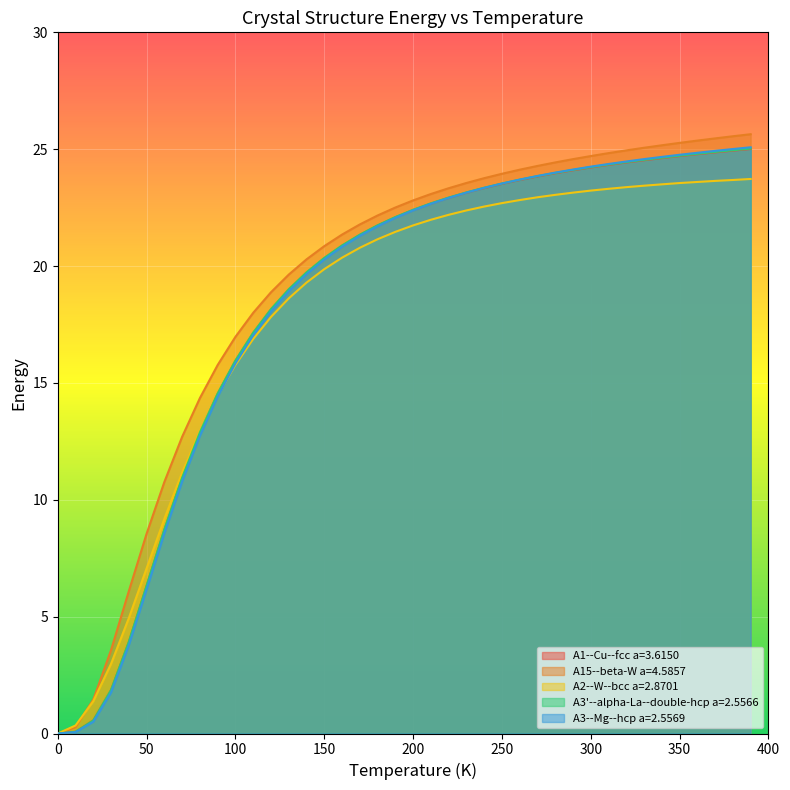

Which series has the largest total across all categories?

A15--beta-W a=4.5857